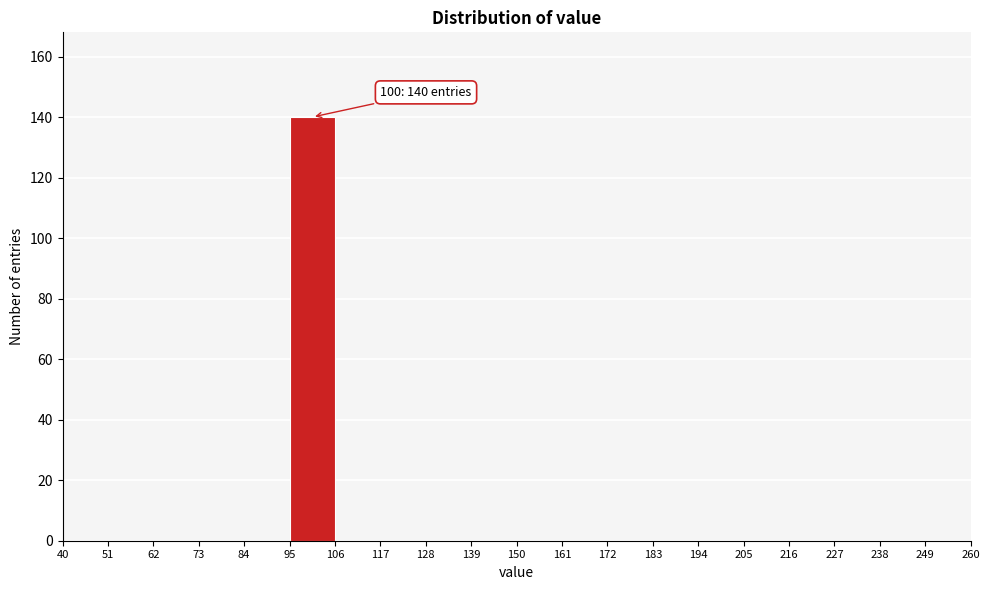

Which range on the x-axis has the tallest bar?

95 to 106